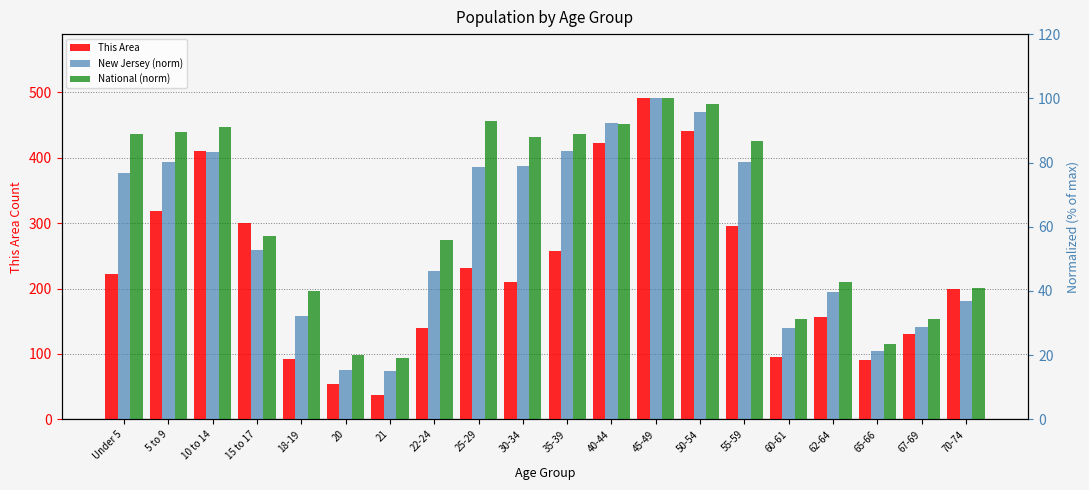

What is the difference between the second highest and second lowest values in the This Area series?

387.0